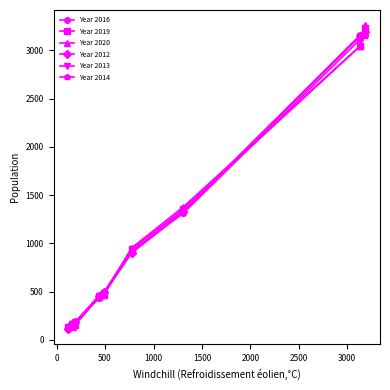

What is the value of the Year 2014 point at the 4th from the left?

167